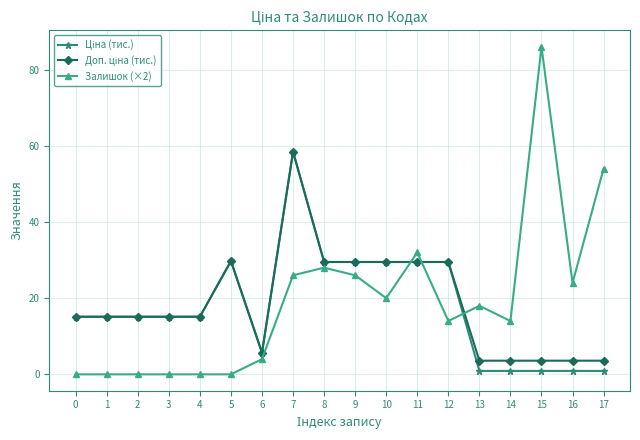

Which series has the largest range (max minus min)?

Залишок (×2)